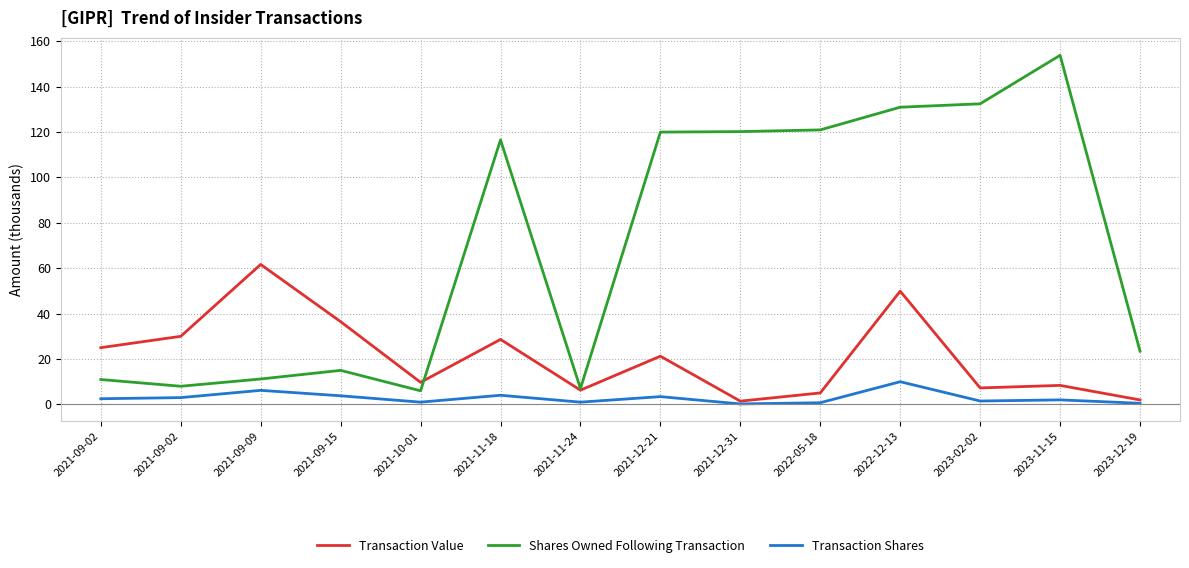

What is the average value of the Transaction Shares series?

2.9